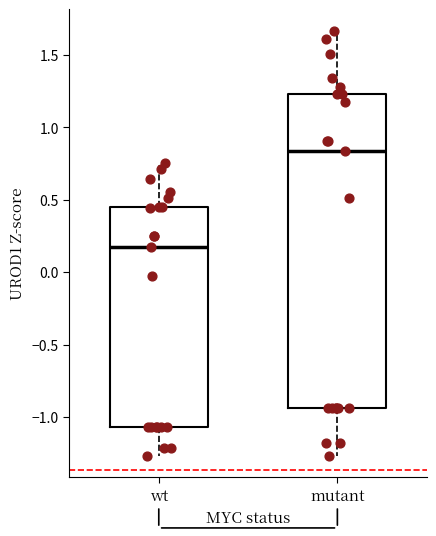

Reading left to right, read every box against the y-axis: the position of its median line, the range the box covers, and the ends of its whiskers. The values are not printed on the chart, so give them approximately, as read against the axis.

wt: median 0.15, box -1.05 to 0.45, whiskers -1.25 to 0.75
mutant: median 0.85, box -0.95 to 1.25, whiskers -1.25 to 1.65